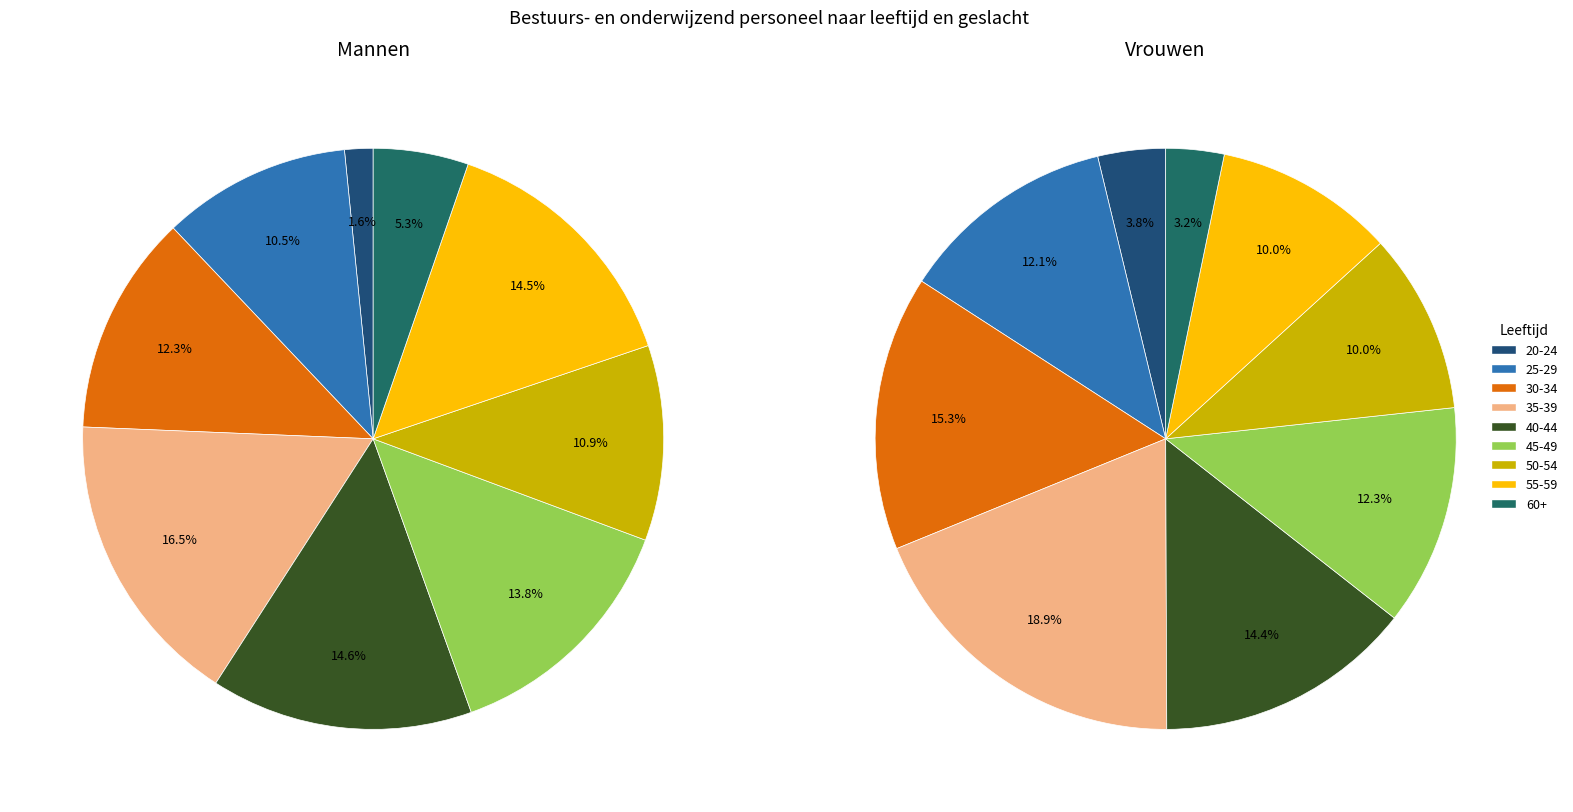

To the nearest percent, what portion does 20-24 represent?

2%